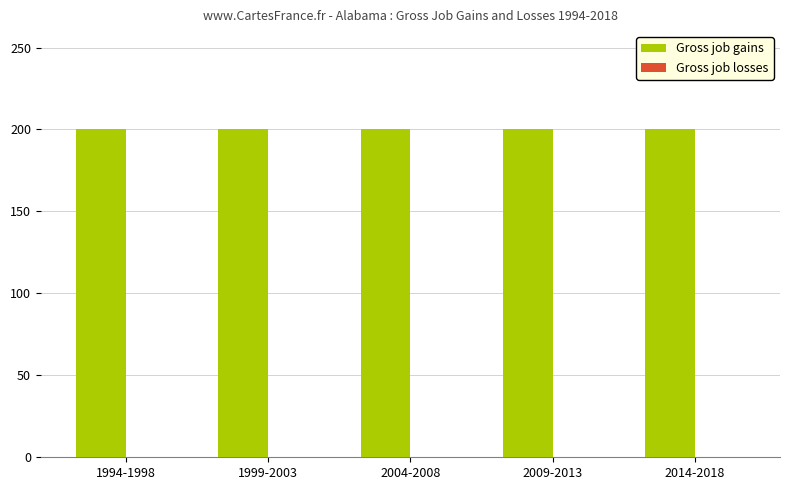

The value of Gross job gains at 1994-1998 is 320. True or false?

False